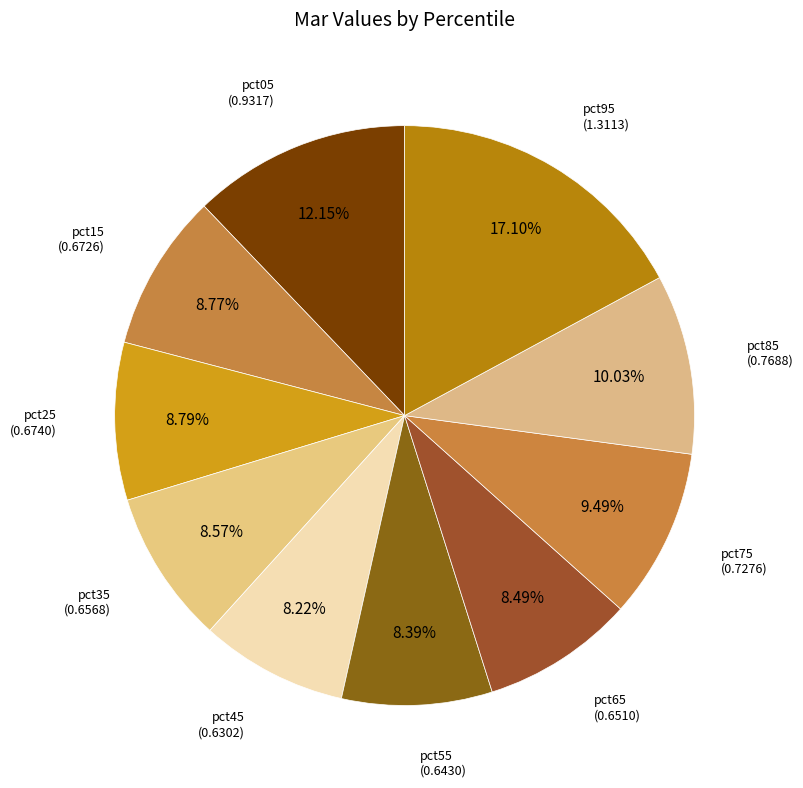

Rank the categories by value from highest to lowest.

pct95, pct05, pct85, pct75, pct25, pct15, pct35, pct65, pct55, pct45